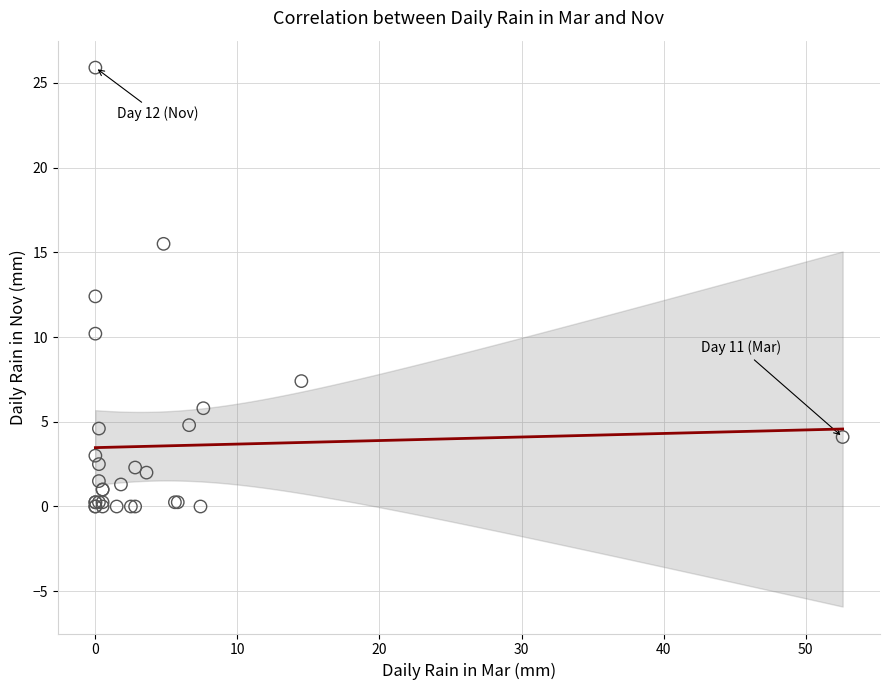

What Y value in the scatter plot is closest to 12?

12.4